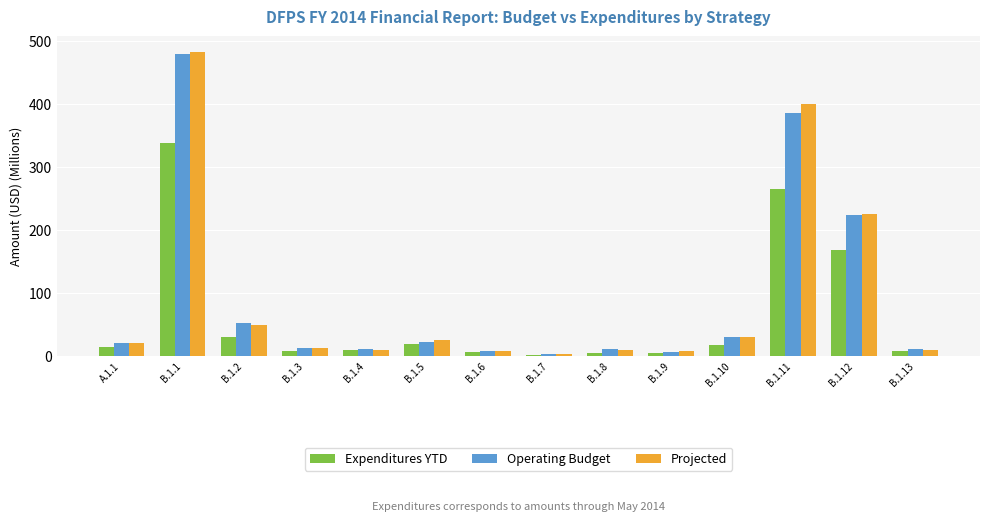

At which label does Expenditures YTD first exceed 13?

A.1.1